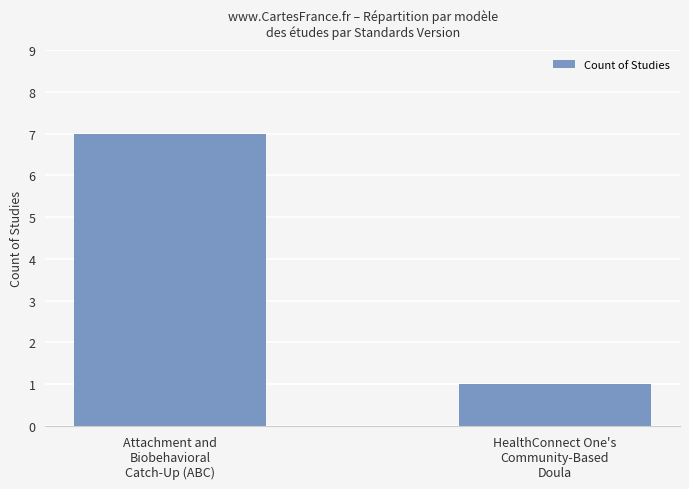

What is the value of the 2nd bar from the left?

1